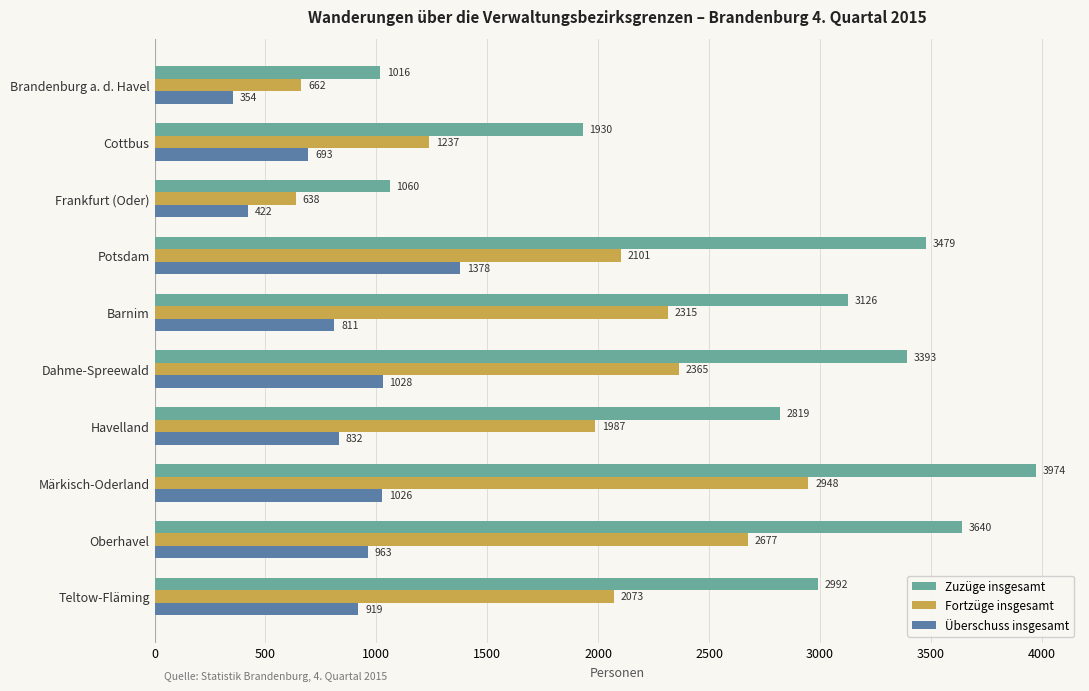

Read the Zuzüge insgesamt value at Dahme-Spreewald, to the nearest 100.

3400